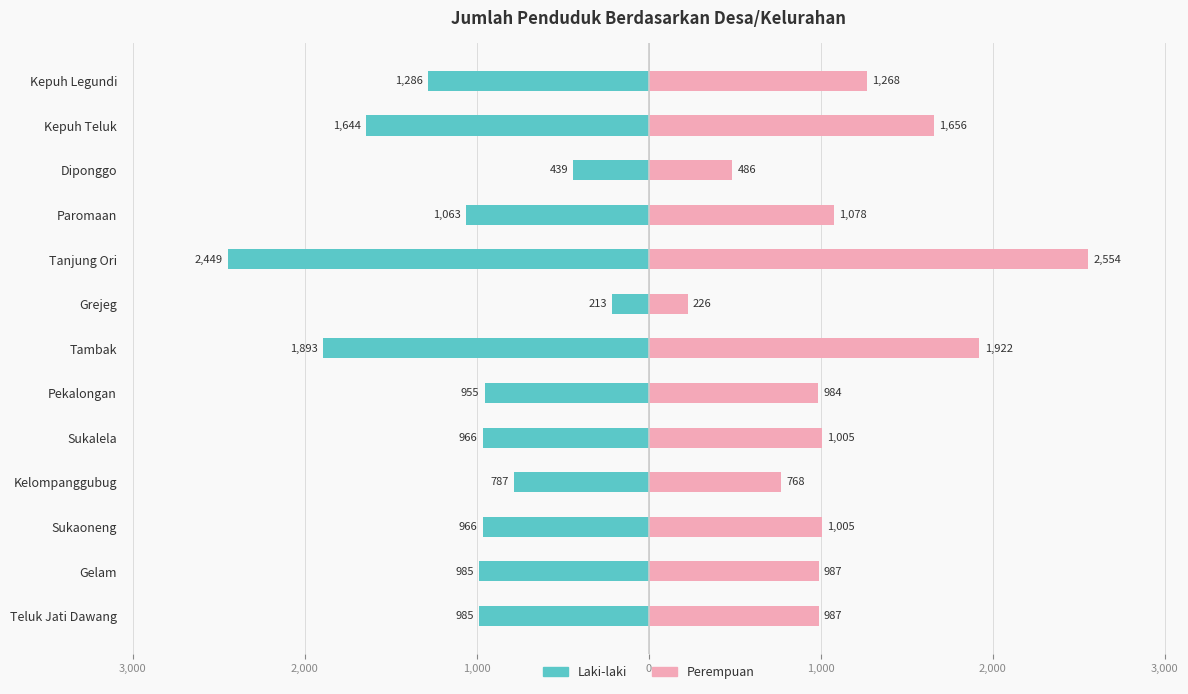

What is the lowest value of the Perempuan series?

226